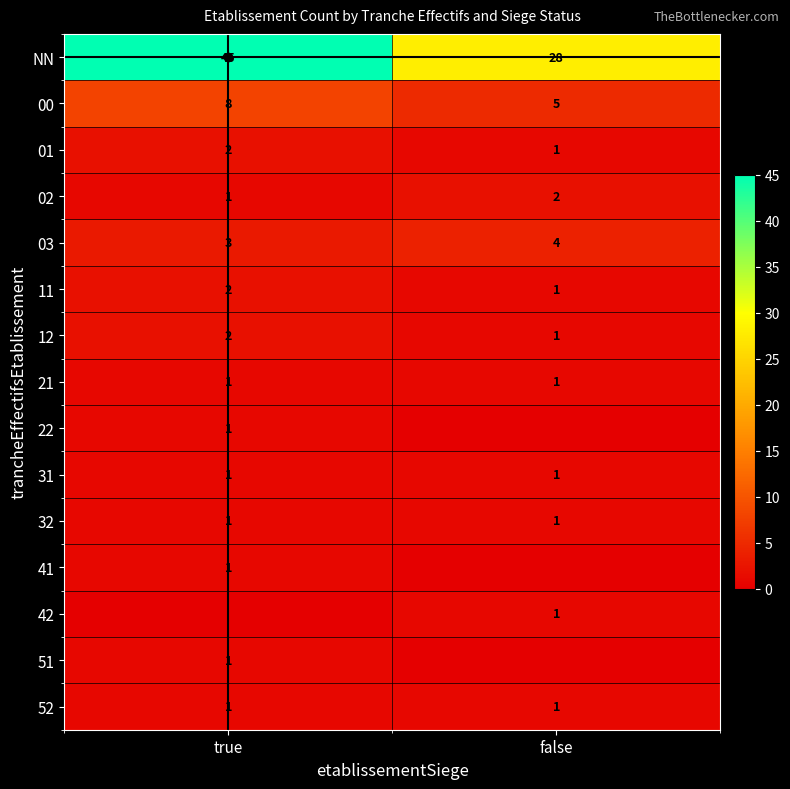

Which has a higher value, true or false?

true